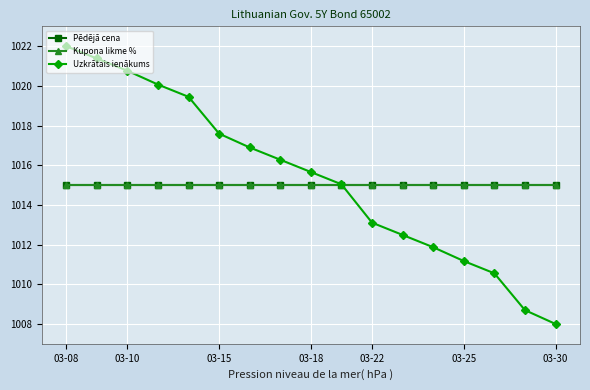

Which series ends up on top after the final intersection of Uzkrātais ienākums and Pēdējā cena?

Pēdējā cena